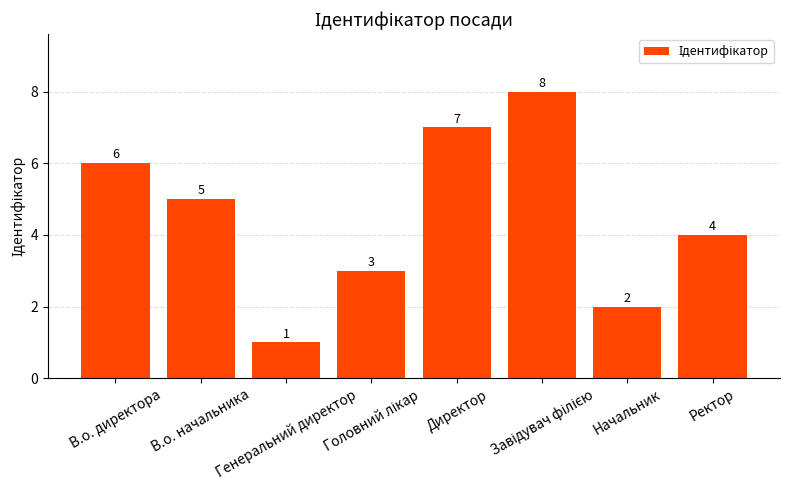

Reading right to left, extract all data points from this chart.

4	2	8	7	3	1	5	6